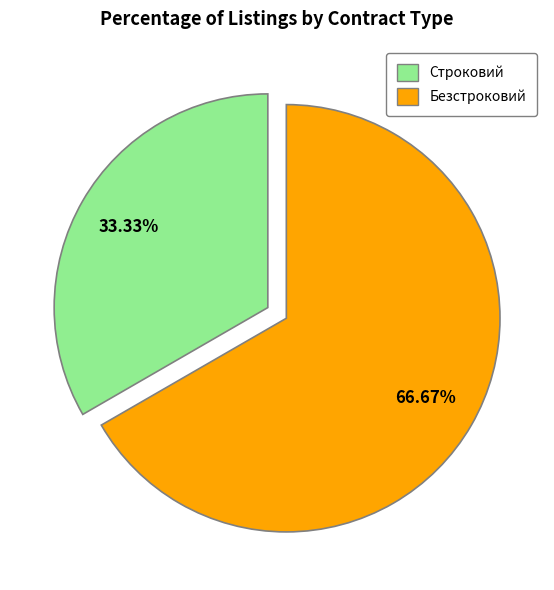

To the nearest percent, what is the difference between the Безстроковий and Строковий slice percentages?

33%